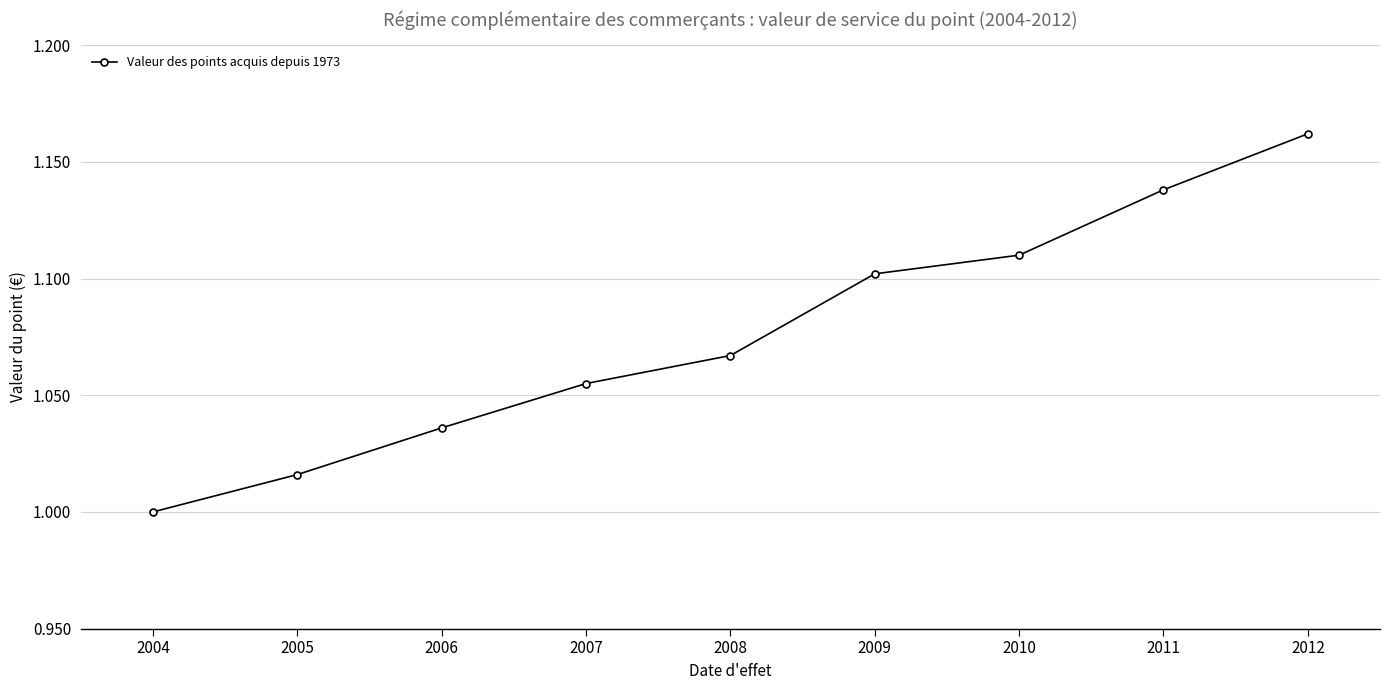

What is the sum of all values?

9.7